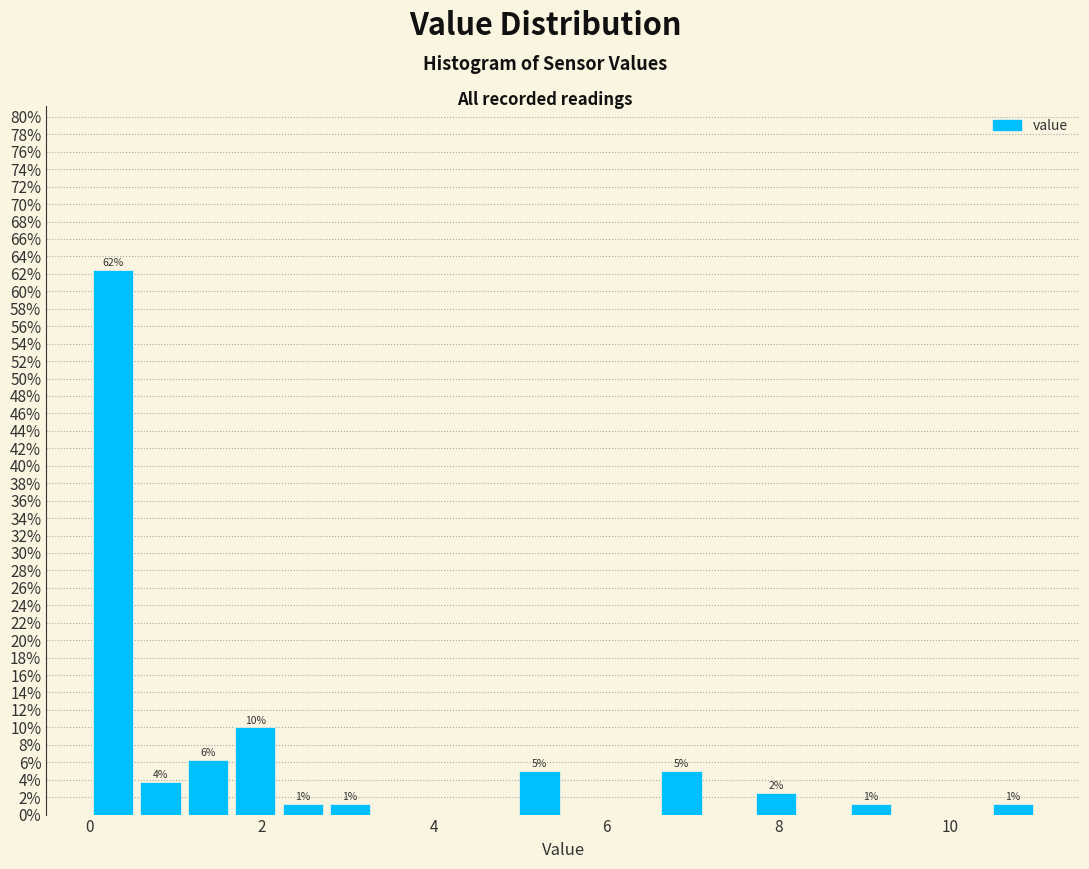

Read against the x-axis, roughly where is the centre of the tallest bar?

0.2